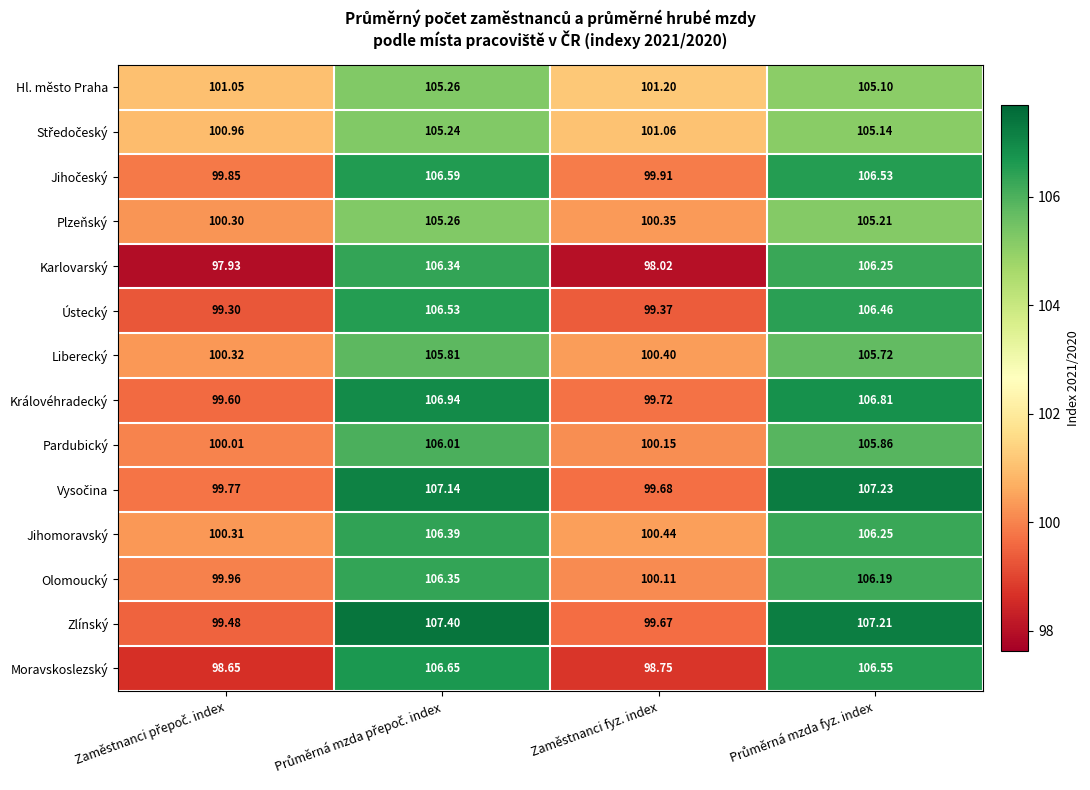

Which series has the widest spread of values?

Karlovarský